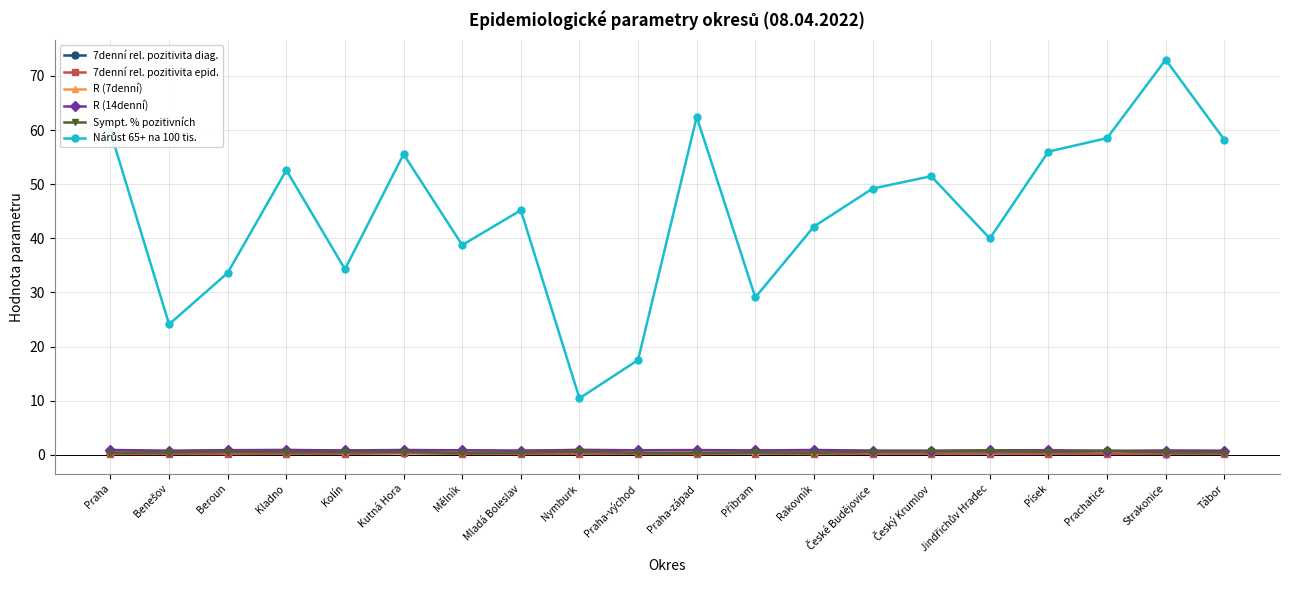

At which category is the sum across all series the highest?

Strakonice